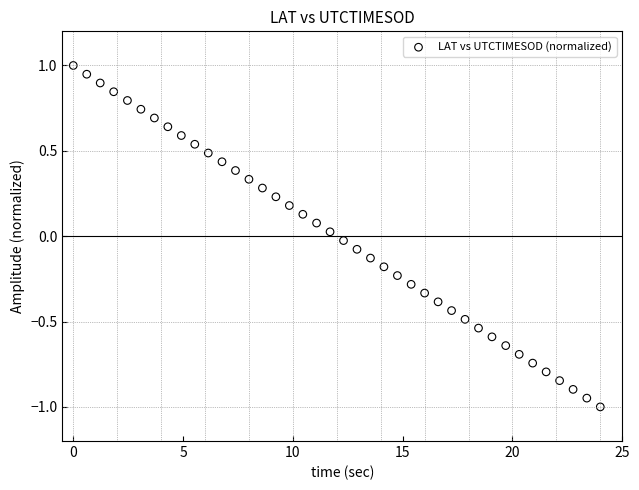

What is the range of X values (max minus min)?

24.0